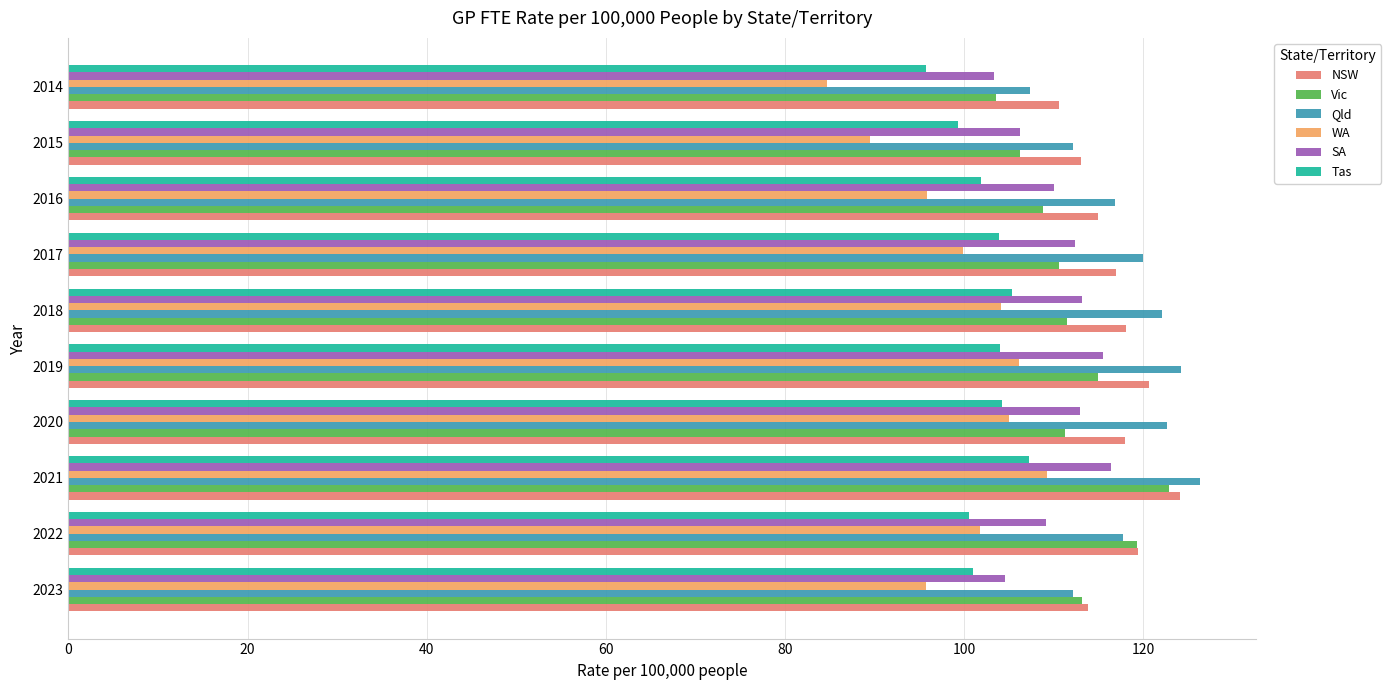

What is the average value of the WA series?

99.2